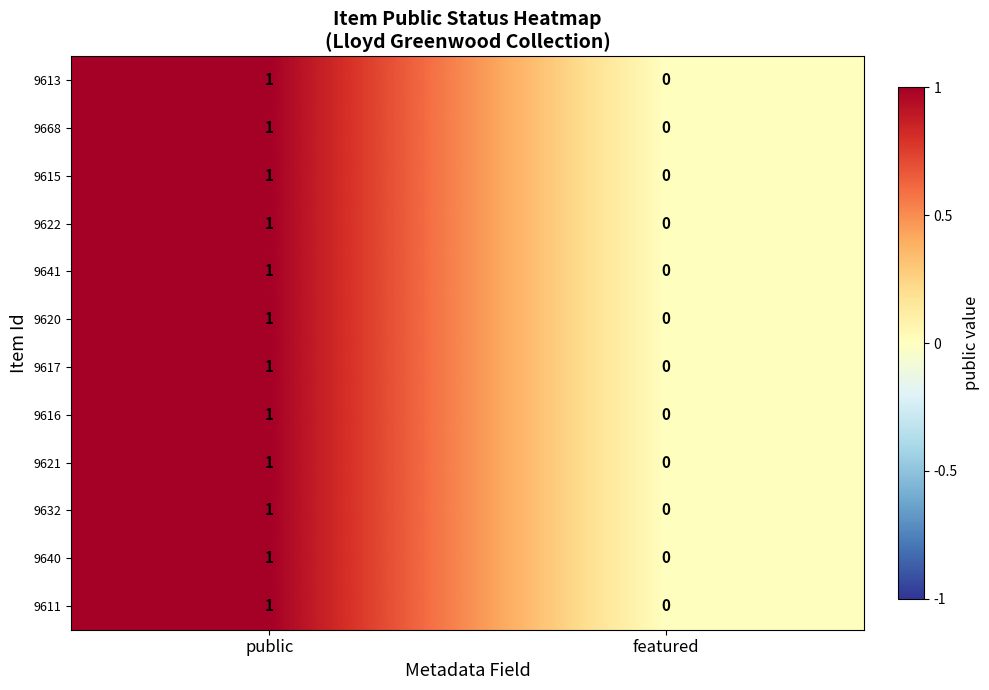

The 9640 series shows 2 at public. True or false?

False